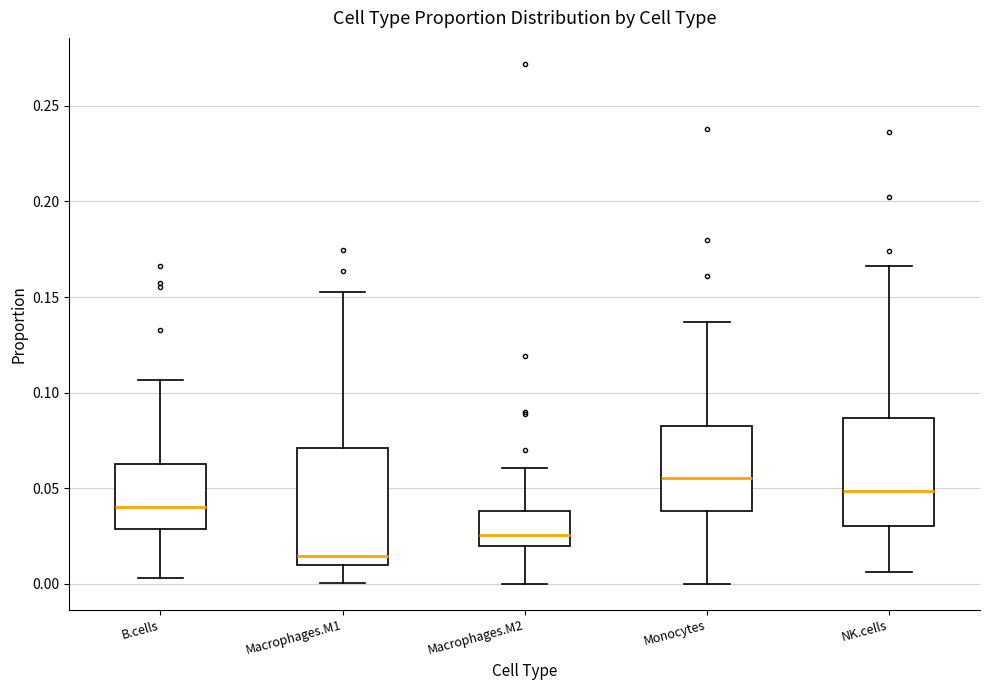

Reading left to right, transcribe this box plot: for each box, give where its median line is, the range the box spans, and where its two whiskers end, as read against the y-axis. The values are not printed on the chart, so give them approximately, as read against the axis.

B.cells: median 0.040, box 0.030 to 0.065, whiskers 0.005 to 0.105
Macrophages.M1: median 0.015, box 0.010 to 0.070, whiskers 0.000 to 0.150
Macrophages.M2: median 0.025, box 0.020 to 0.040, whiskers 0.000 to 0.060
Monocytes: median 0.055, box 0.040 to 0.080, whiskers 0.000 to 0.135
NK.cells: median 0.050, box 0.030 to 0.085, whiskers 0.005 to 0.165